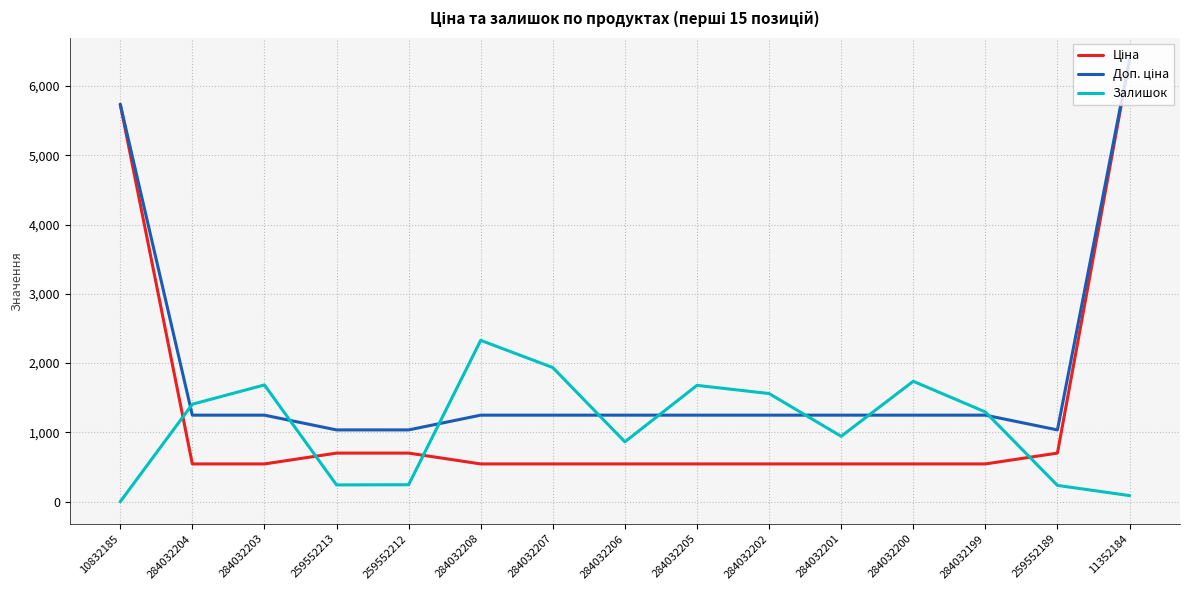

At which label does Залишок reach its peak?

284032208